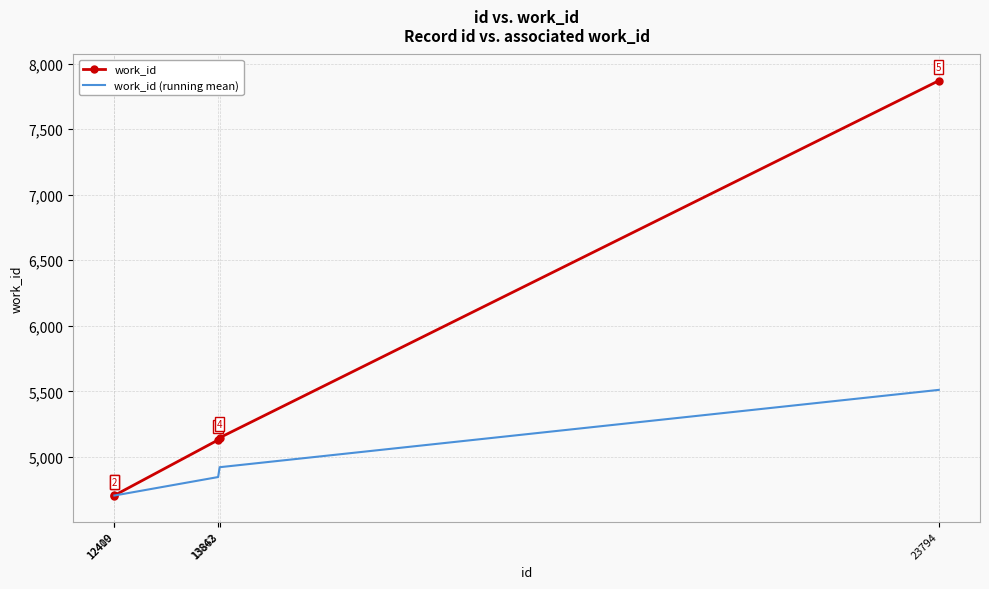

The work_id series shows 3072 at 12409. True or false?

False